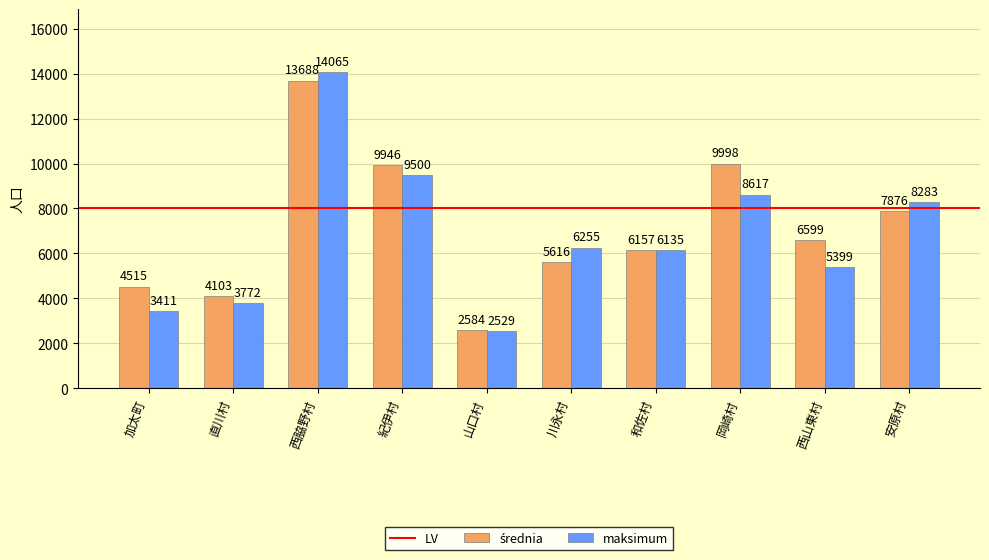

Rank the categories by maksimum value from highest to lowest.

西脇野村, 紀伊村, 岡崎村, 安原村, 川永村, 和佐村, 西山東村, 直川村, 加太町, 山口村